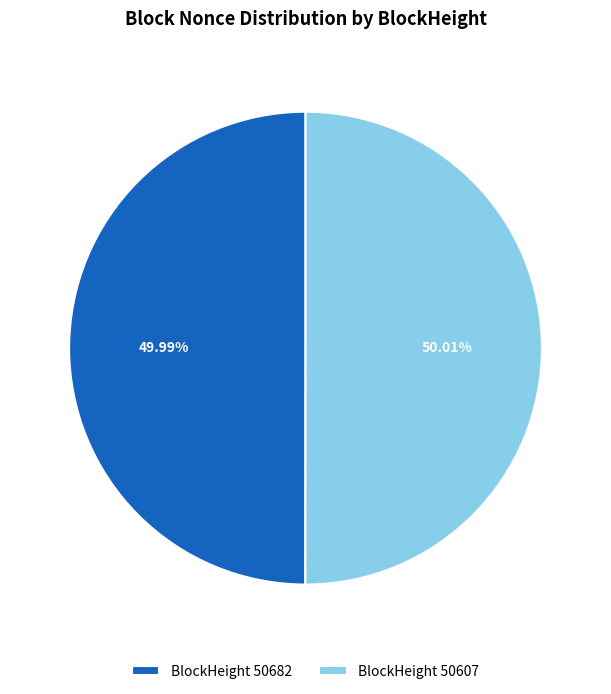

How many segments does this pie chart have?

2